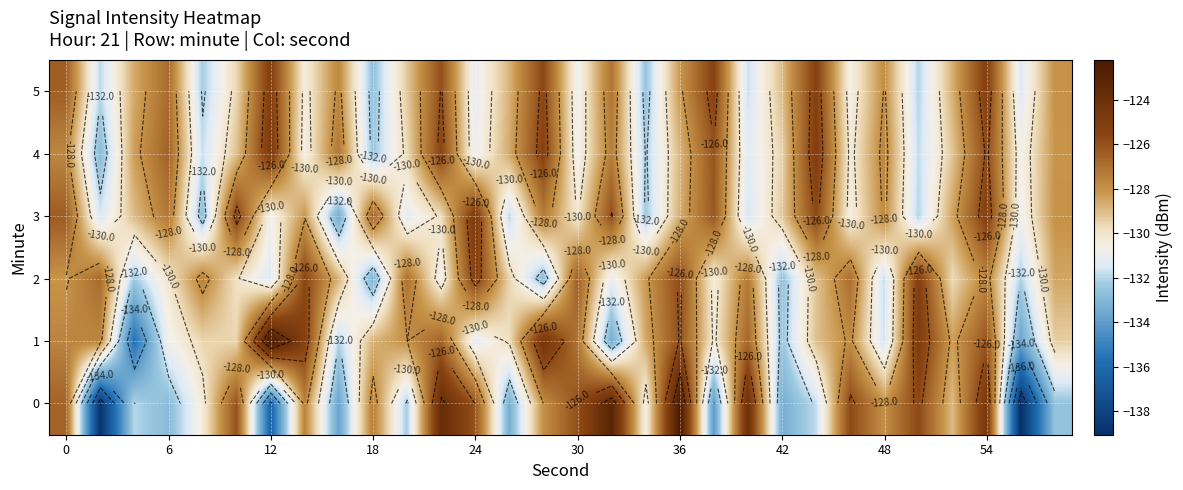

What is the minimum value shown in the chart?

-139.0